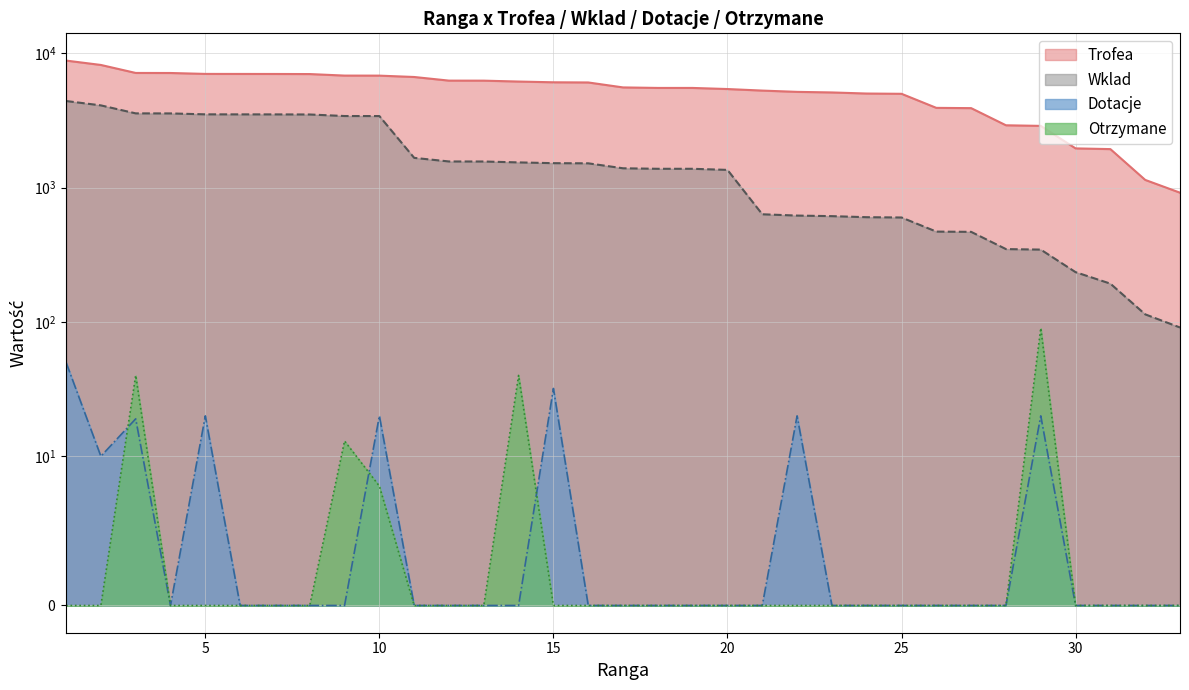

How many interior local peaks does the Otrzymane series have?

4